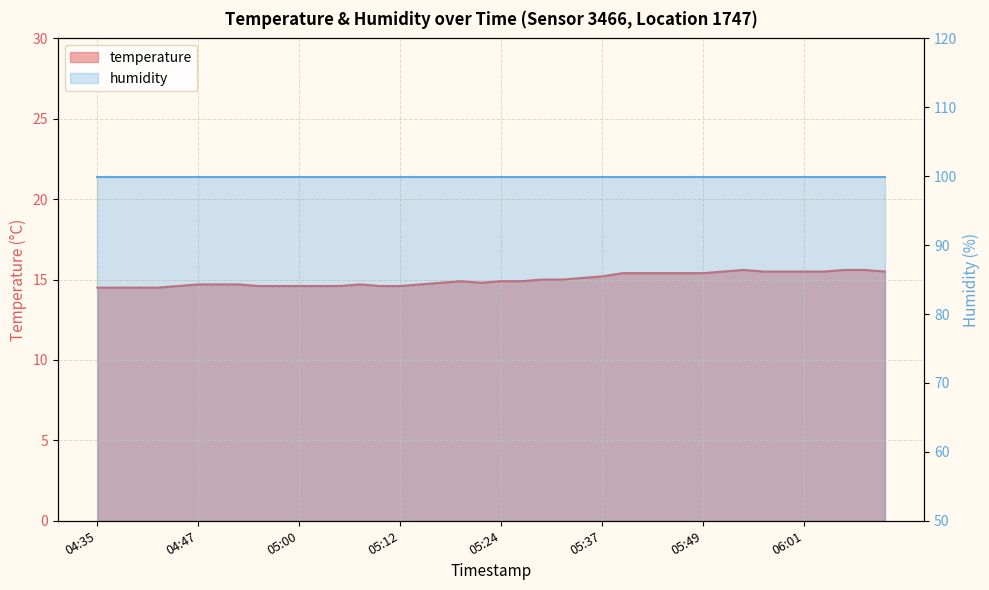

True or false: the data shows 14.7 at 04:52.

True